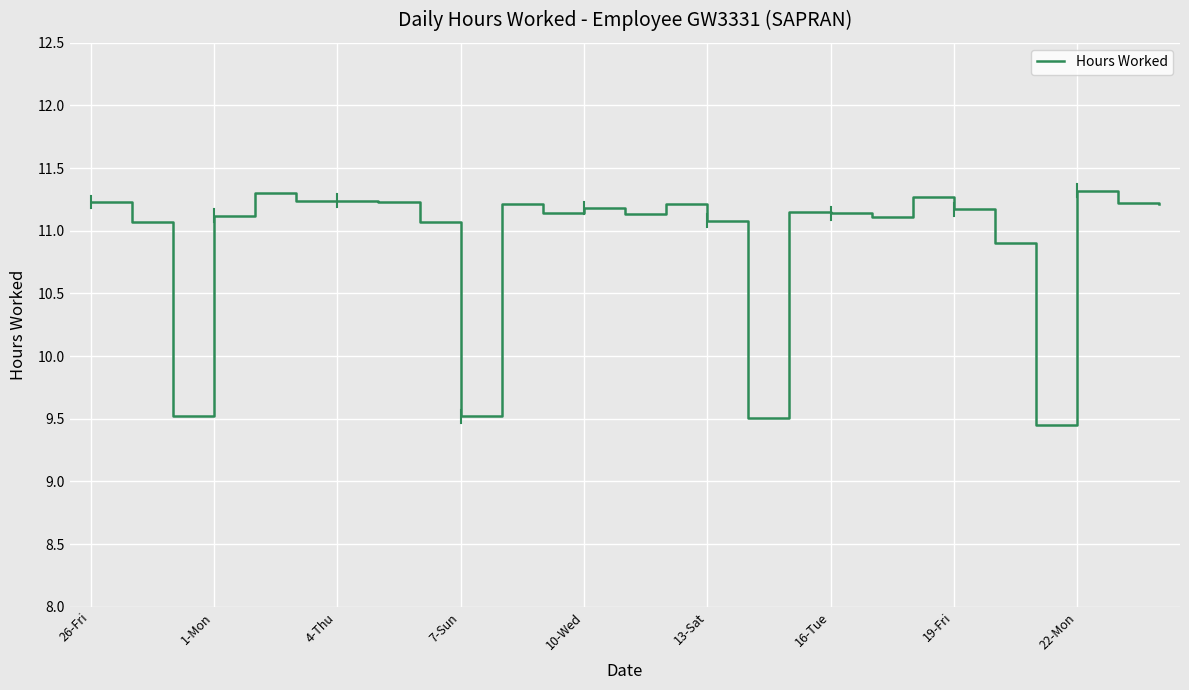

What is the greatest value displayed?

11.3